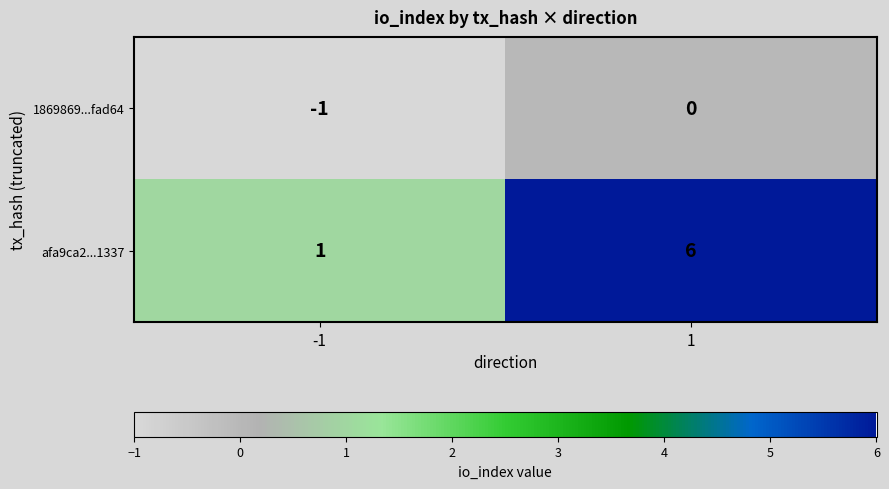

What is the difference between the afa9ca2...1337 values at -1 and 1?

5